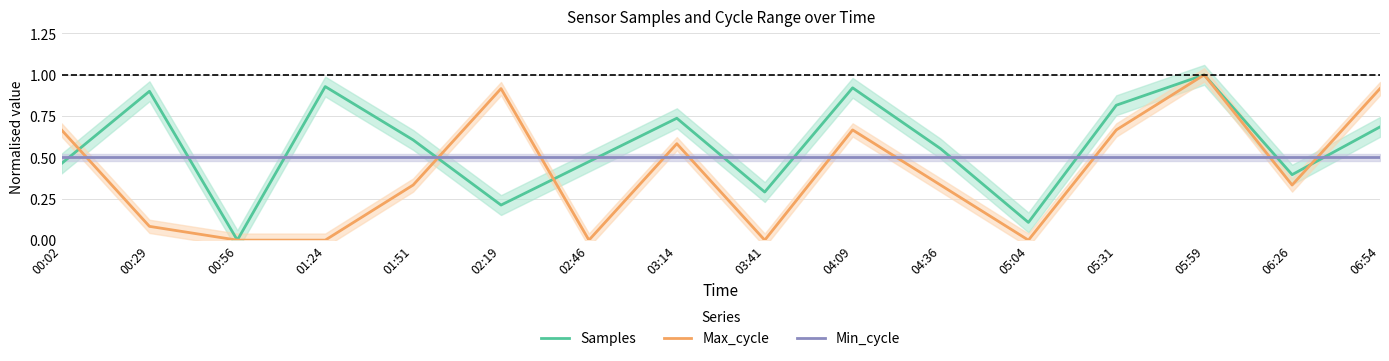

True or false: Samples has more than 1 interior local peaks.

True